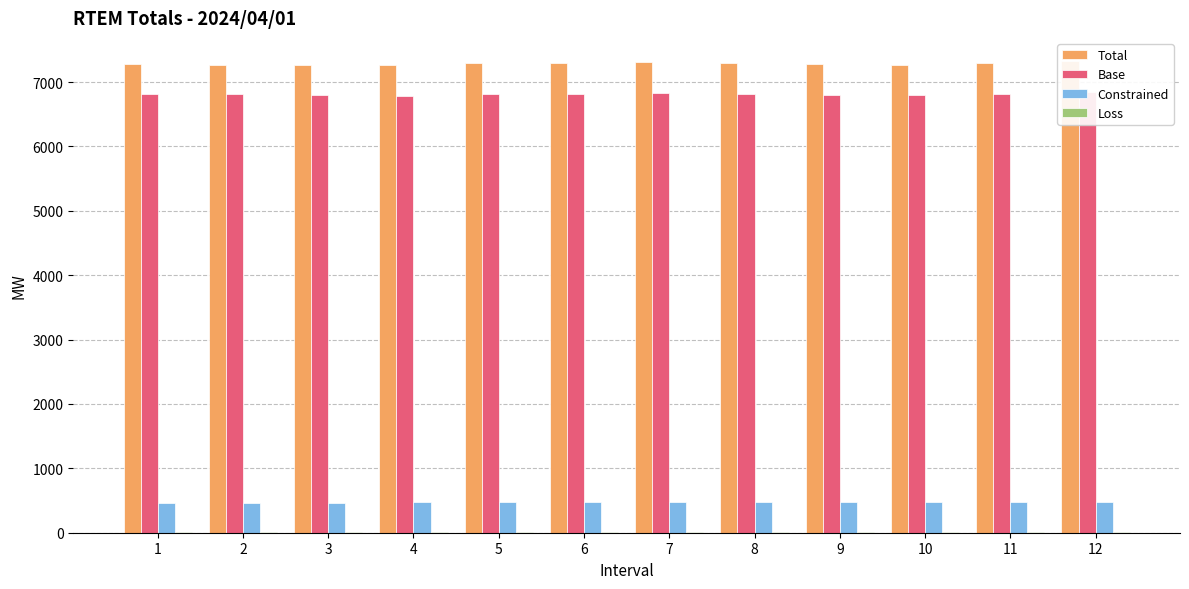

What is the difference between the Loss values at 5 and 1?

2.2